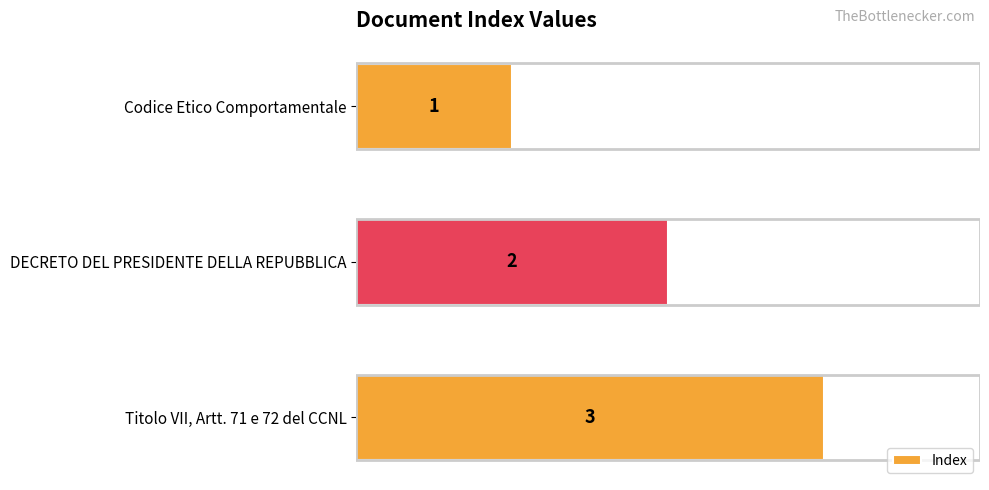

What is the sum of all values?

6